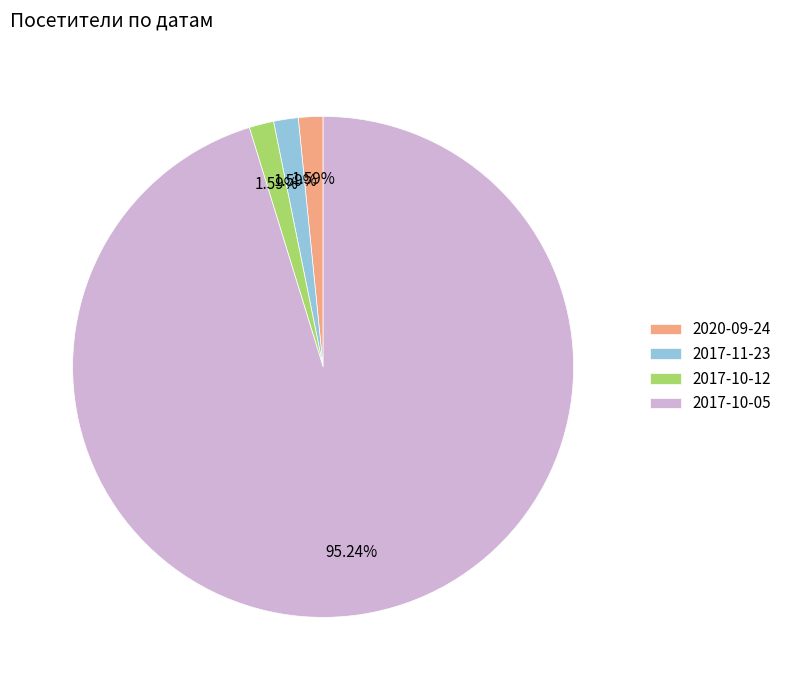

Which slice is the largest?

2017-10-05